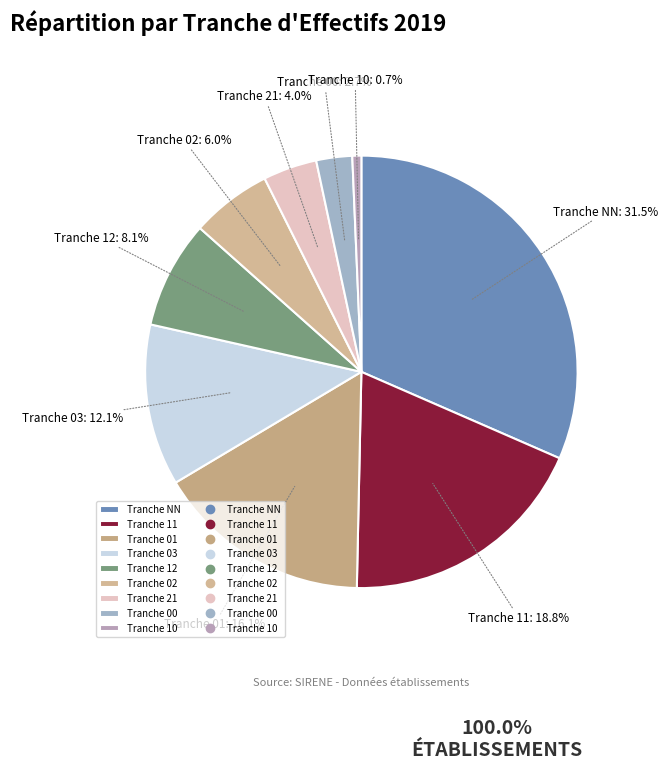

Approximately how many times larger is the value at Tranche 03 compared to Tranche 00?

4.5